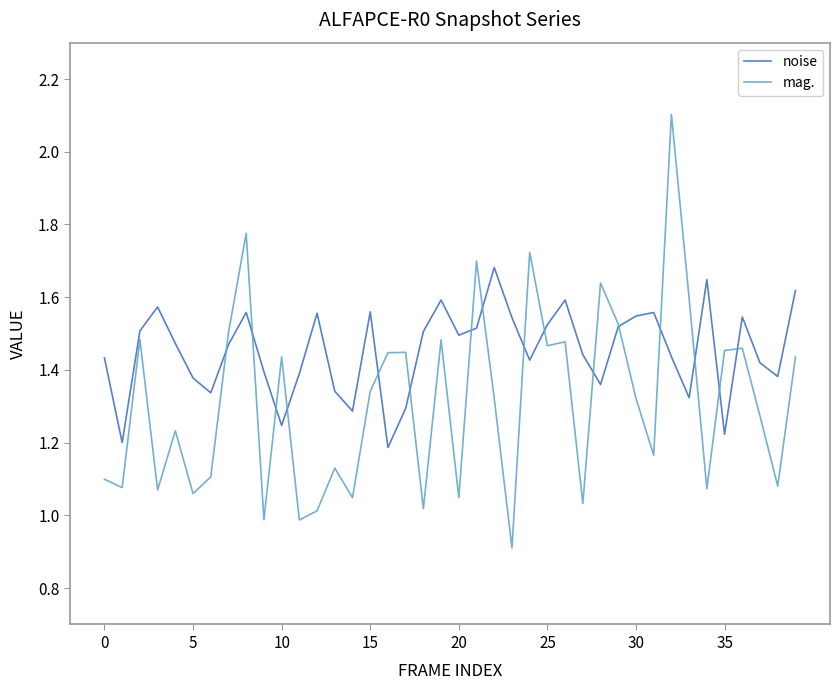

Which series has the largest range (max minus min)?

mag.